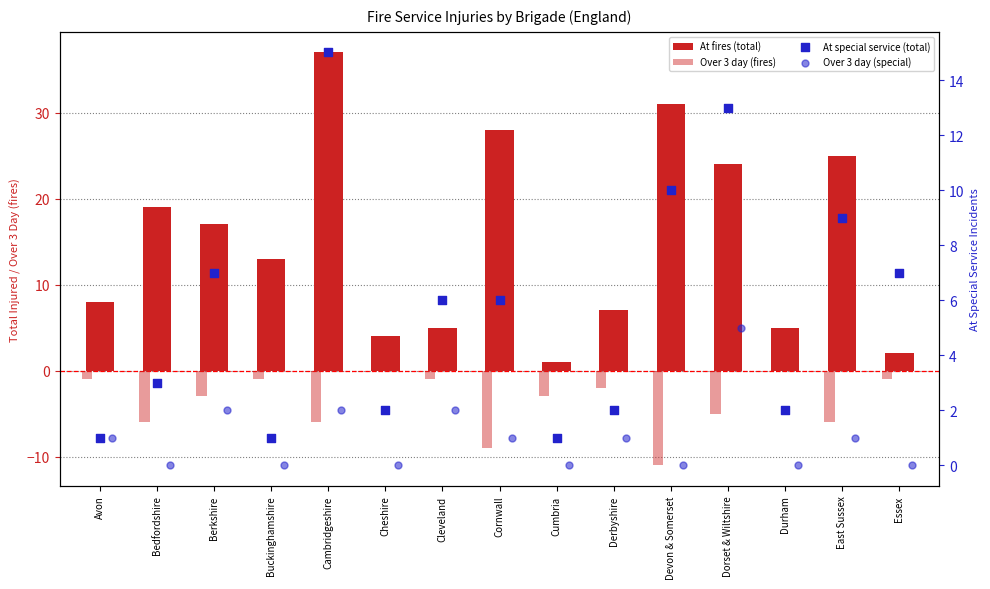

At which category is the sum across all series the highest?

Cambridgeshire